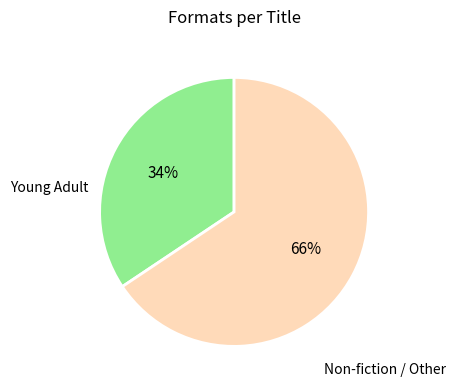

To the nearest percent, what is the average slice percentage?

50%